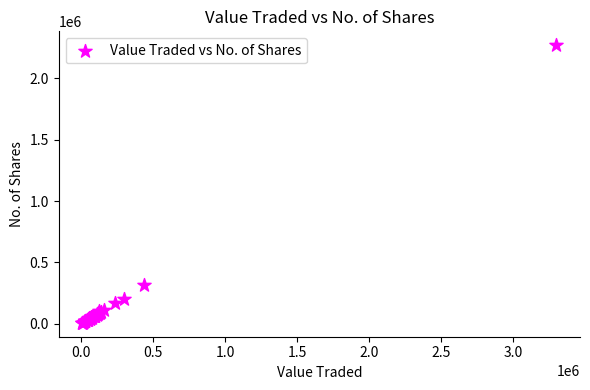

What Y value in the scatter plot is closest to 1138562?

313571